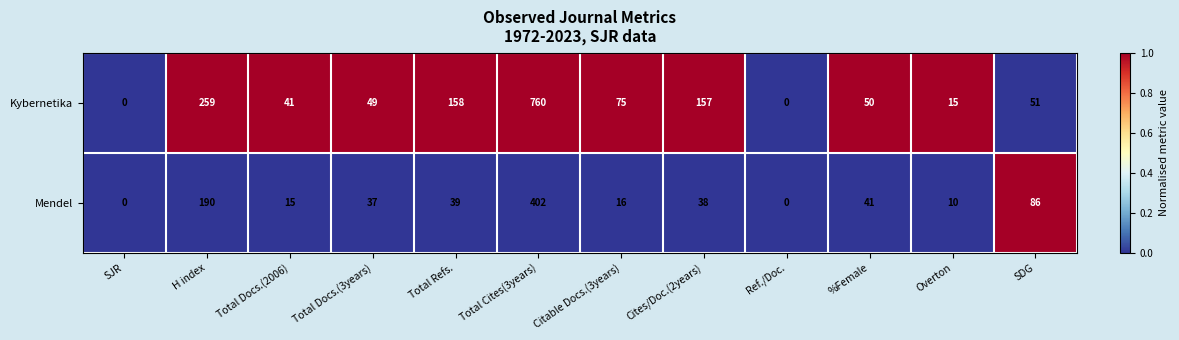

Reading right to left, list all the values displayed in this chart.

Kybernetika: 51	15	50	0	157	75	760	158	49	41	259	0
Mendel: 86	10	41	0	38	16	402	39	37	15	190	0